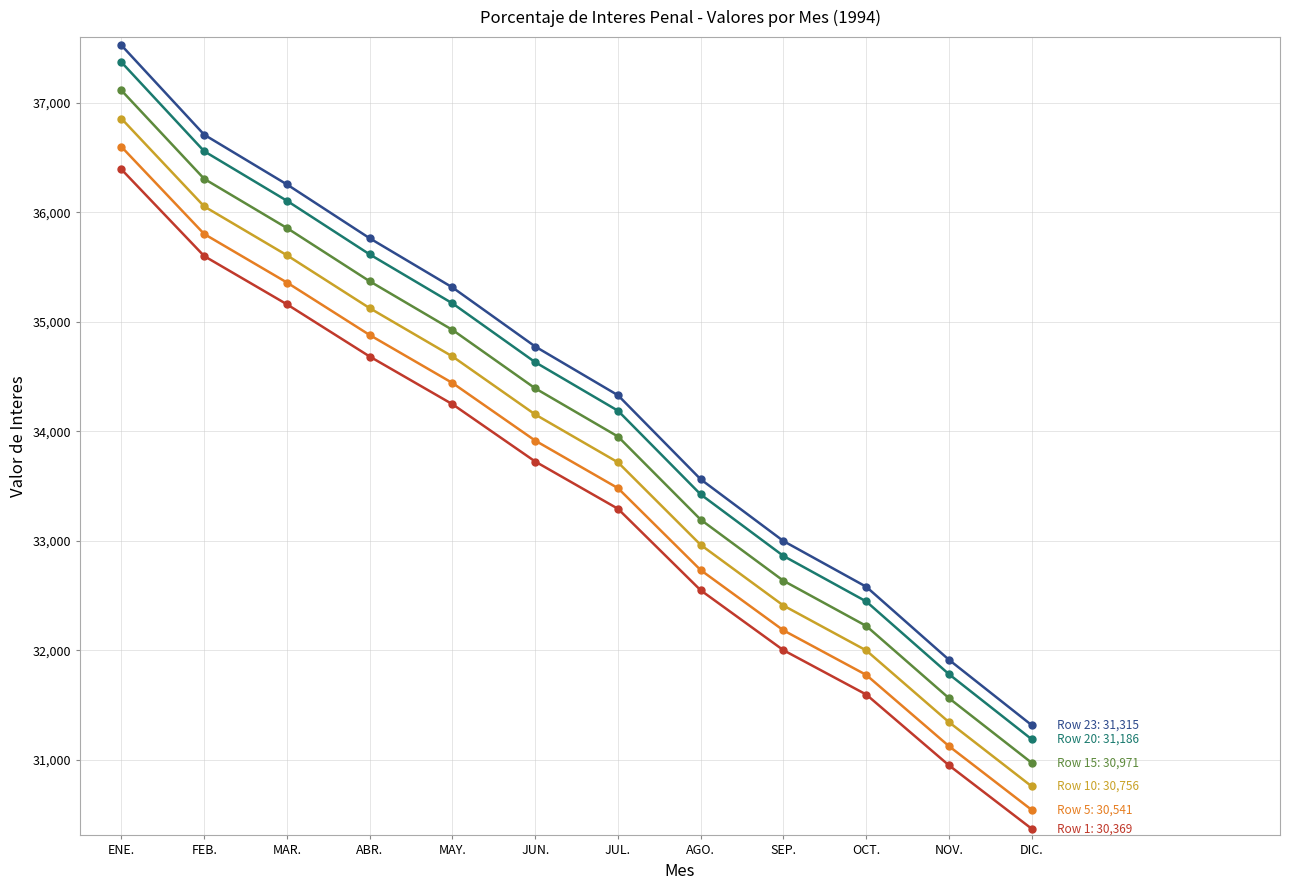

What is the minimum value shown in the chart?

30368.9